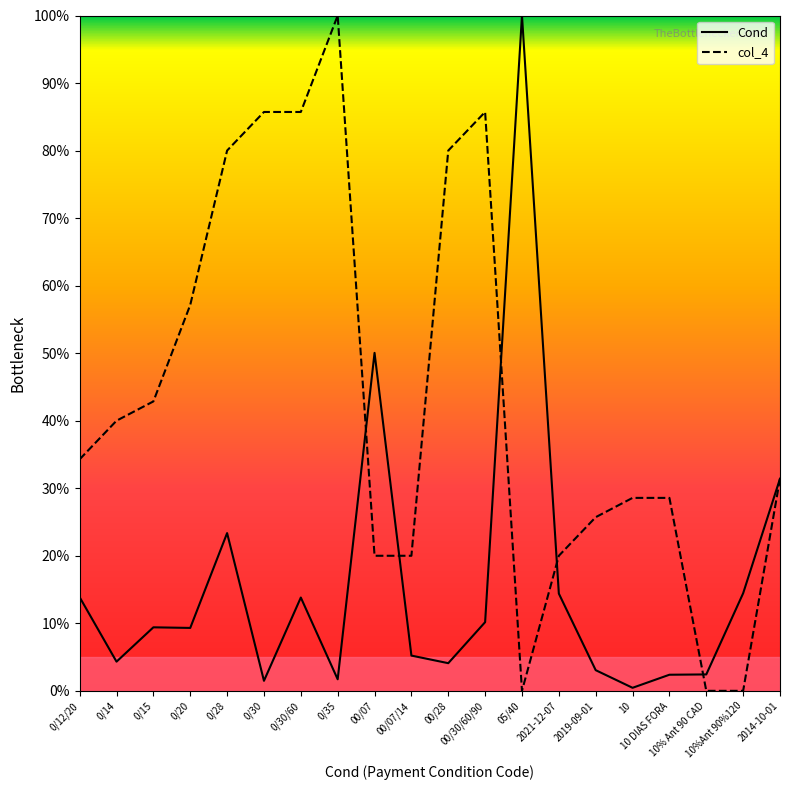

At how many categories does at least one series exceed 6?

19